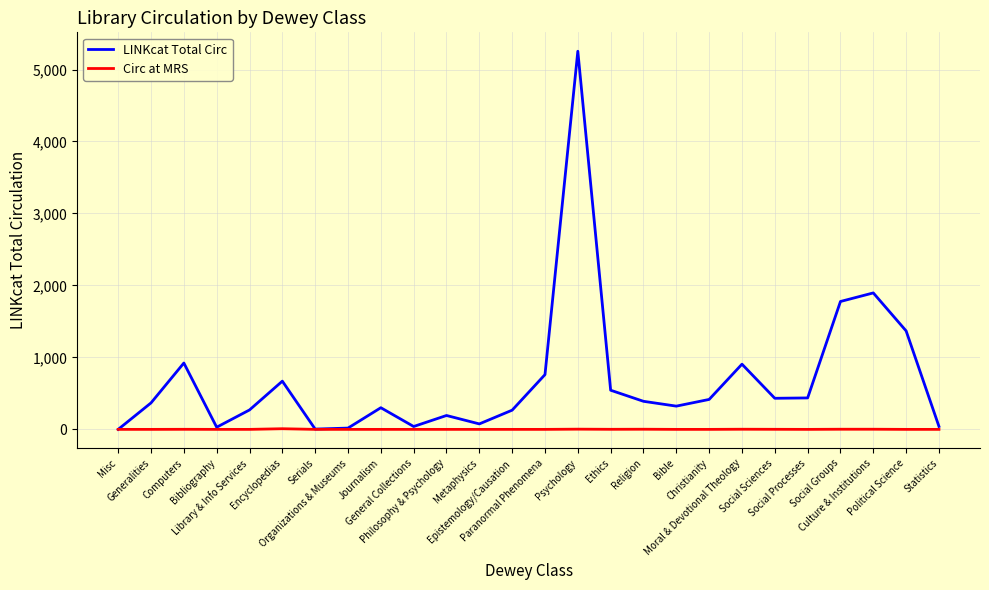

Which series has the widest spread of values?

LINKcat Total Circ